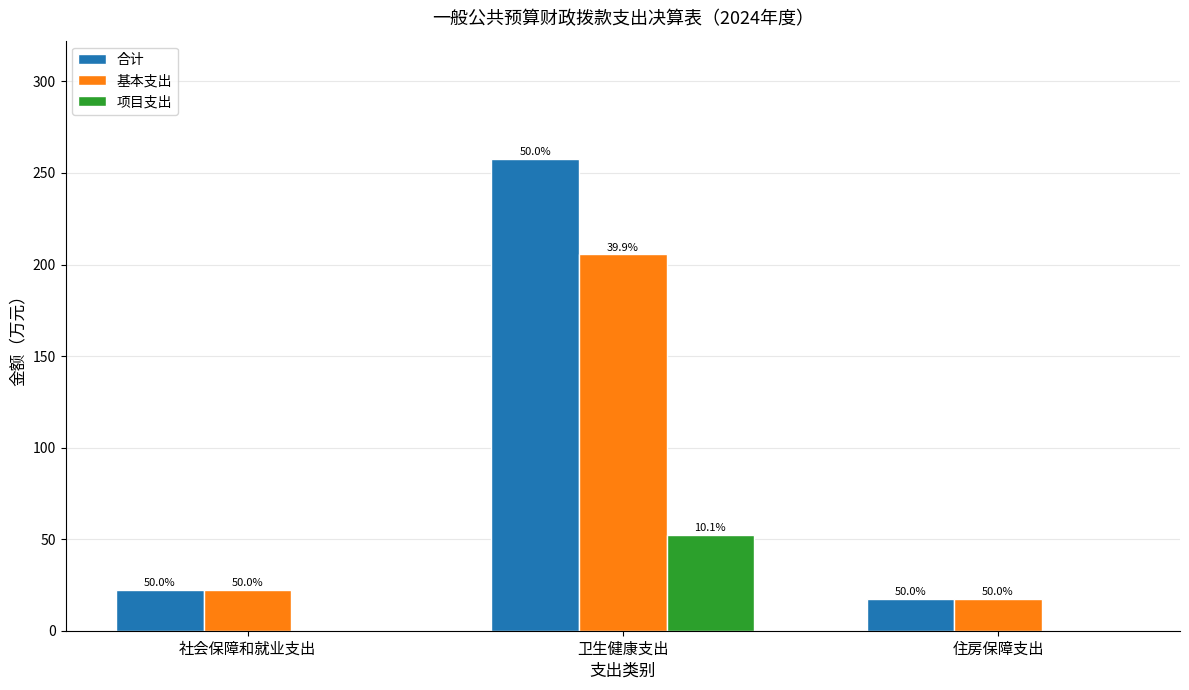

What are all the series names shown in the legend?

合计, 基本支出, 项目支出